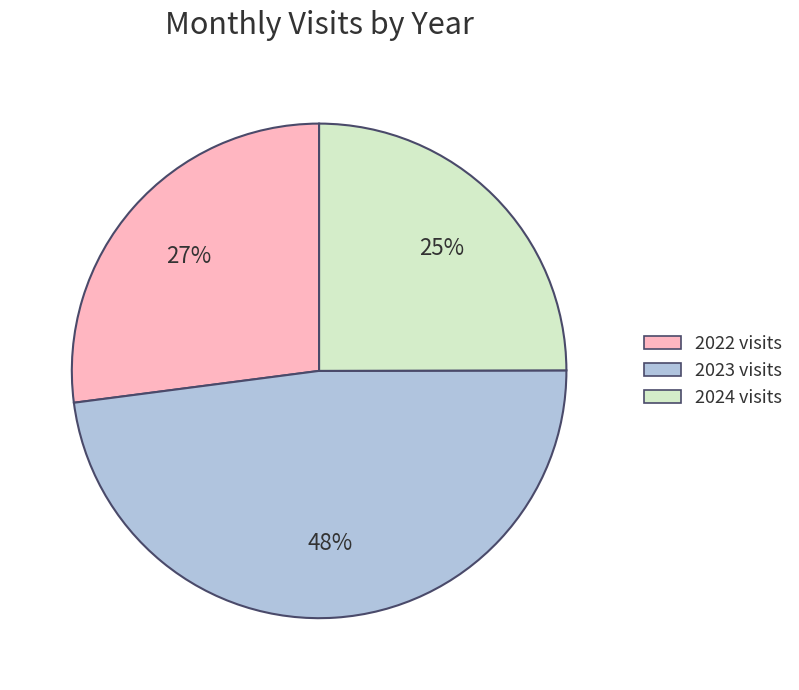

To the nearest percent, what is the difference between the largest and smallest slice percentages?

23%